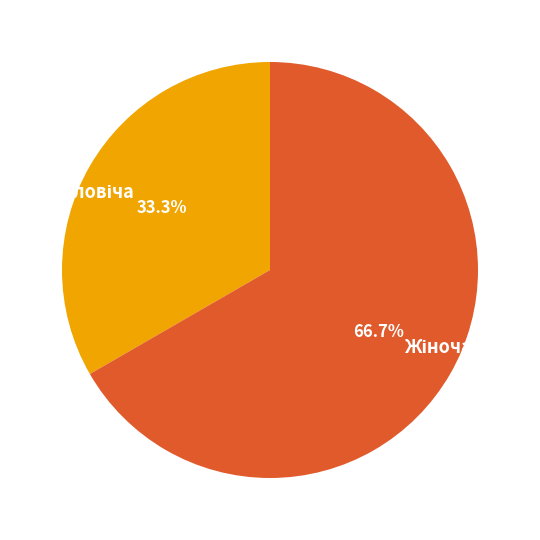

Is there any slice that represents more than half of the pie?

Yes